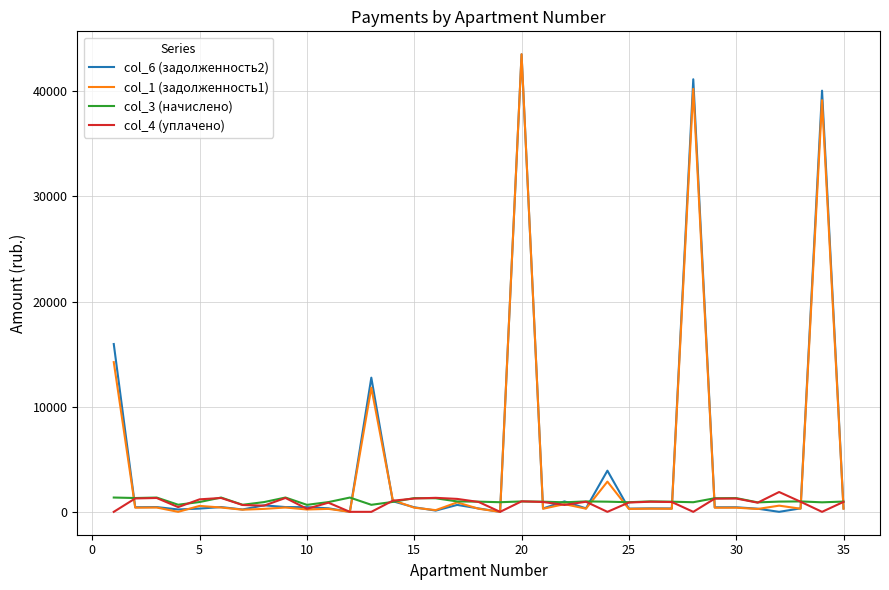

What is the difference between the second highest and second lowest values in the col_3 (начислено) series?

691.4